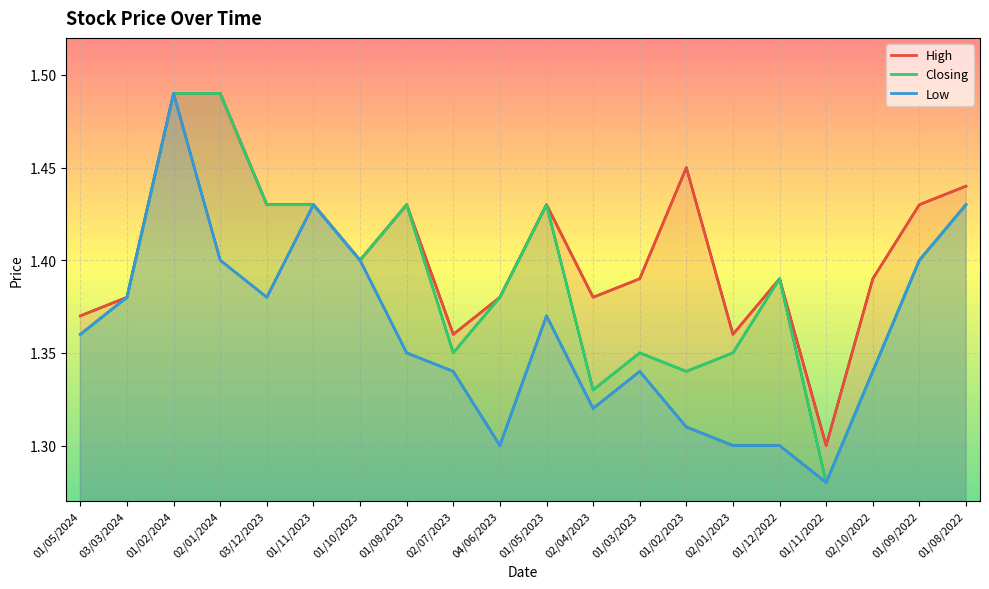

At how many categories does at least one series exceed 1?

20